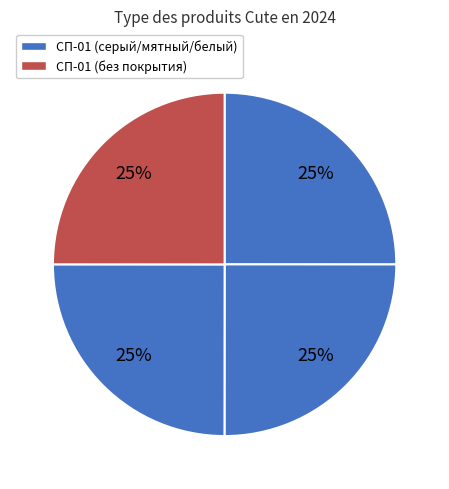

How many slices are in this pie chart?

4